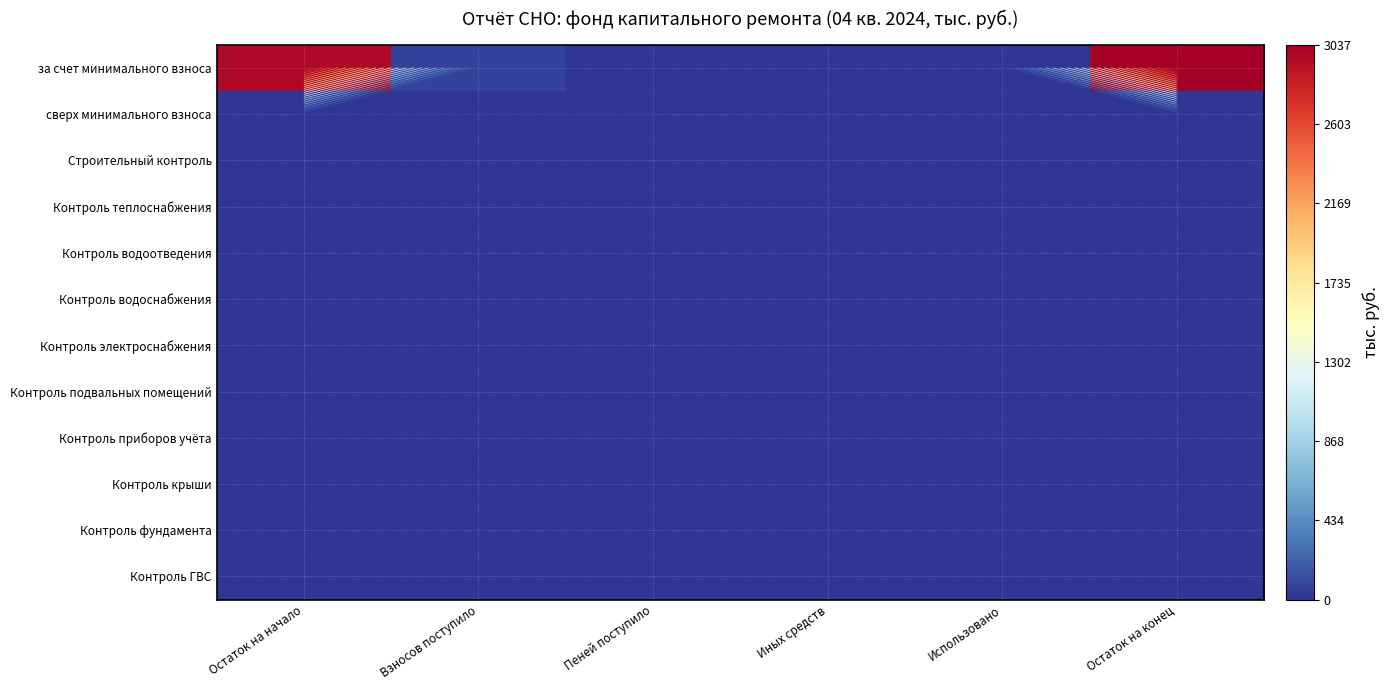

Which series has the largest total across all categories?

за счет минимального взноса